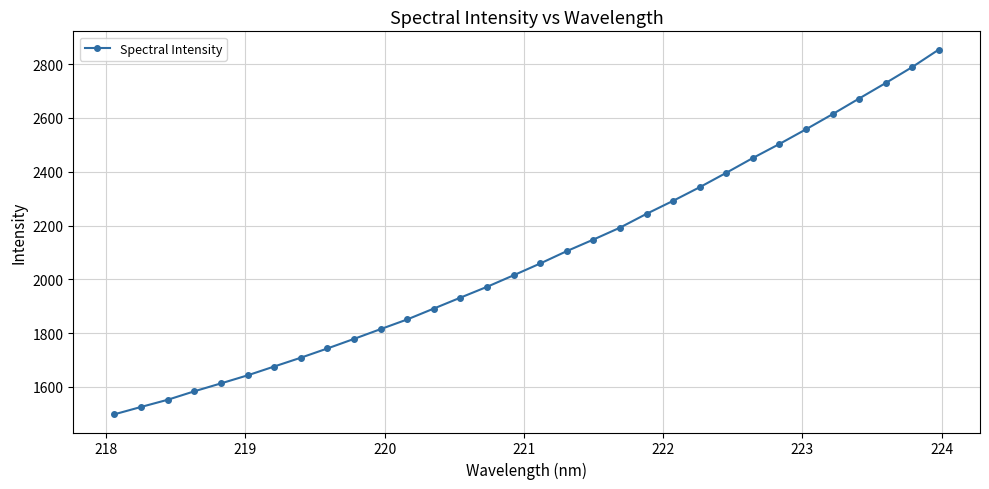

What is the maximum value shown in the chart?

2854.5